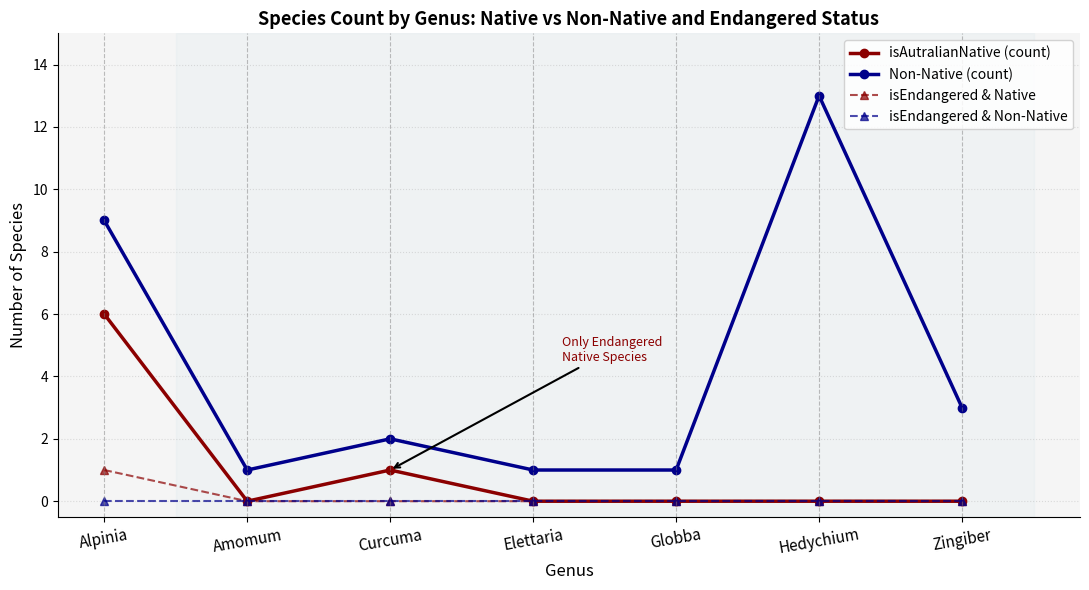

What position from the right is Elettaria?

4